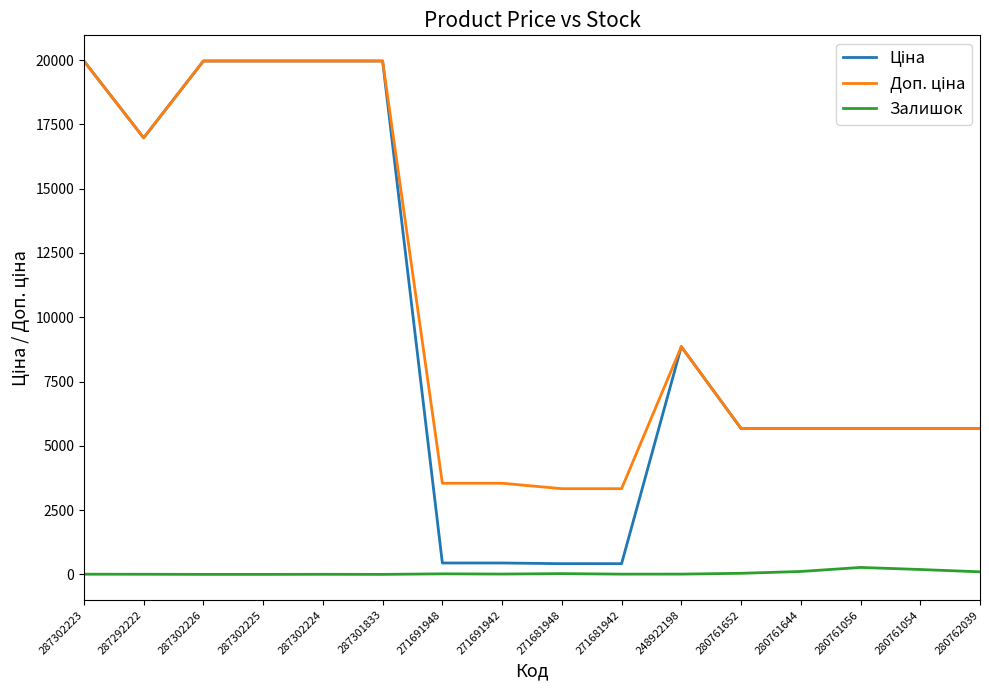

What is the total value across all series at 287302225?

39928.3